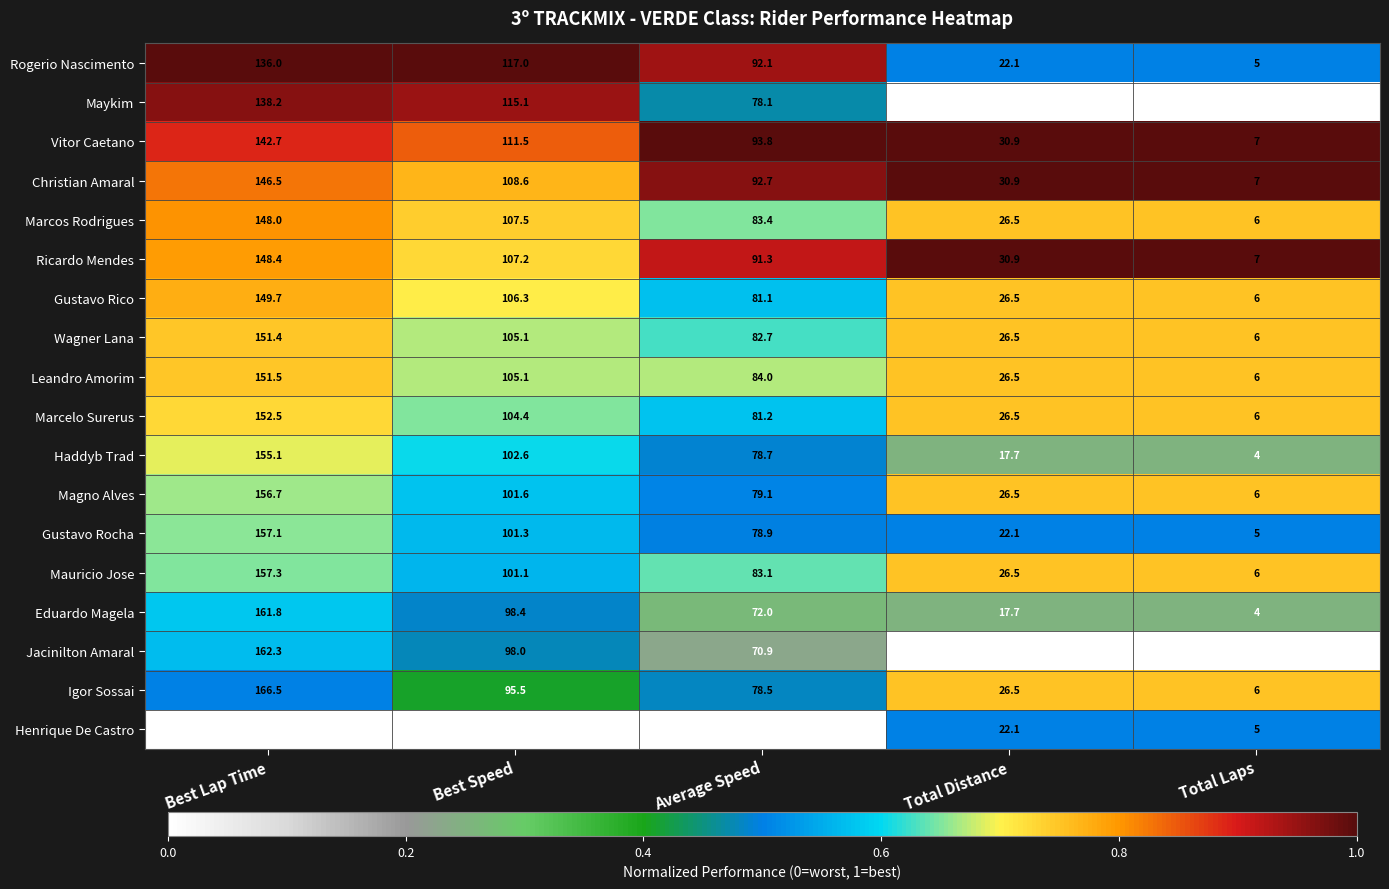

What is the average value of the Gustavo Rocha series?

72.9